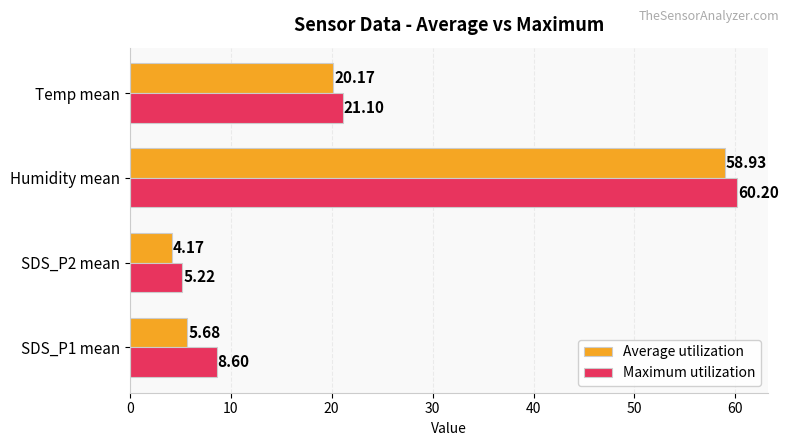

Is the value of Maximum utilization at Temp mean greater than the value of Average utilization at Humidity mean?

No